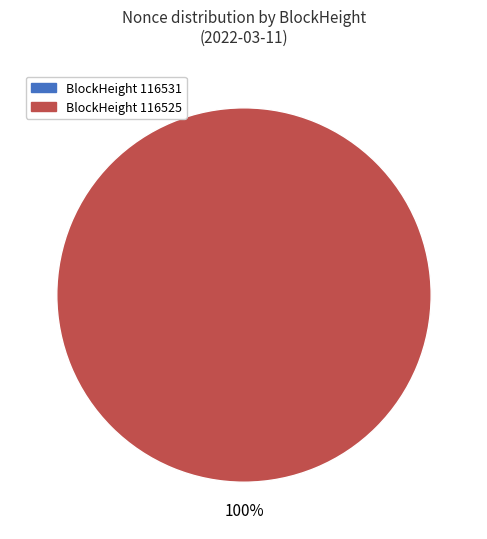

What portion of the pie excludes 116531?

100.0%